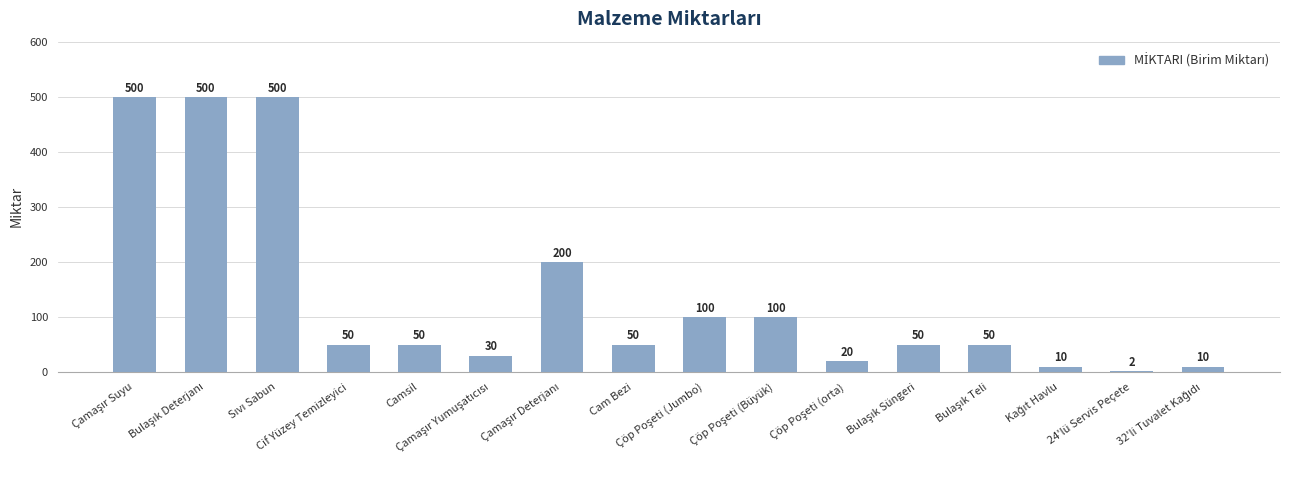

What is the value of the 3rd bar from the left?

500